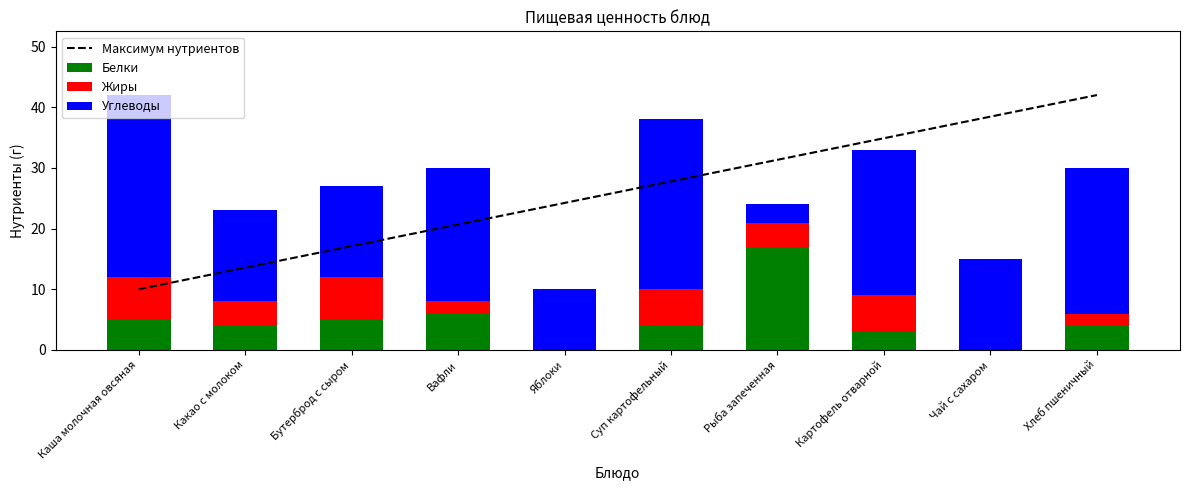

What is the difference between the maximum and second lowest values in the Жиры series?

7.0